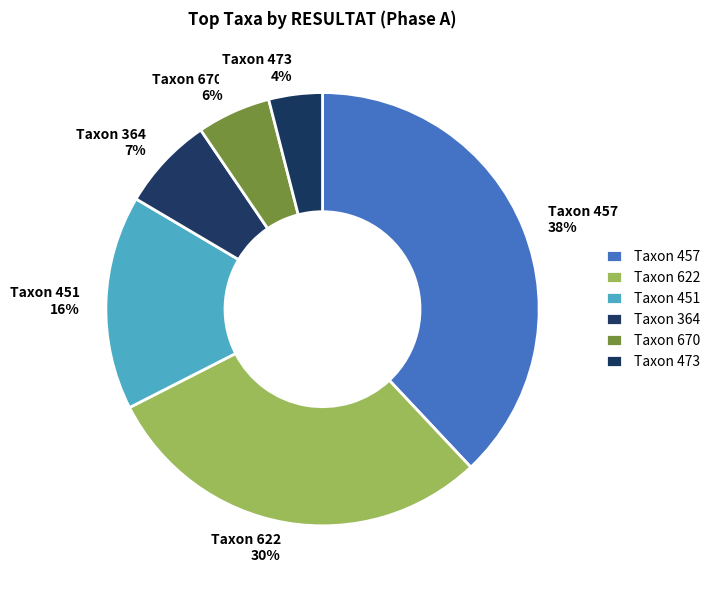

Is the sum of Taxon 457 38% and Taxon 473 4% greater than half?

No